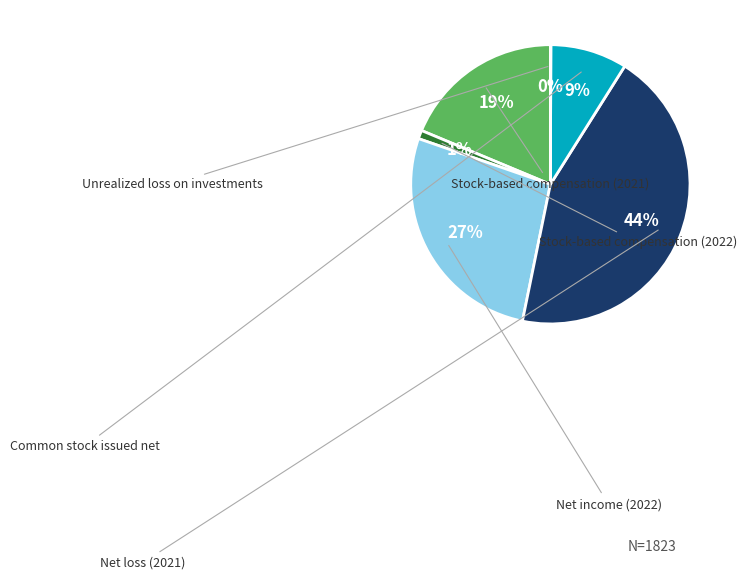

To the nearest percent, what is the combined percentage of Stock-based compensation (2021) and Net income (2022)?

46%